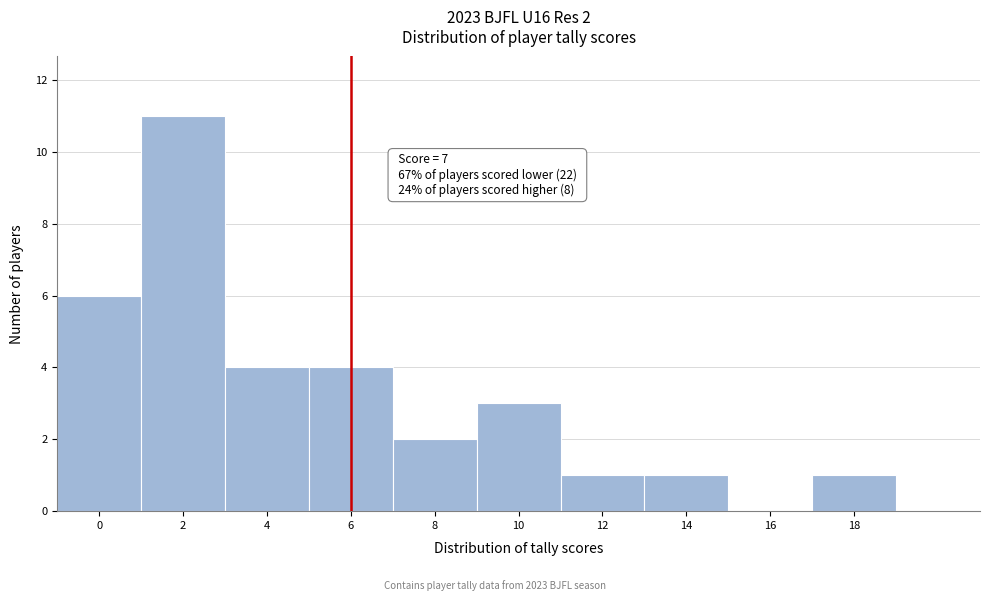

Reading right to left, what are all the values shown in this chart?

18=1	16=0	14=1	12=1	10=3	8=2	6=4	4=4	2=11	0=6